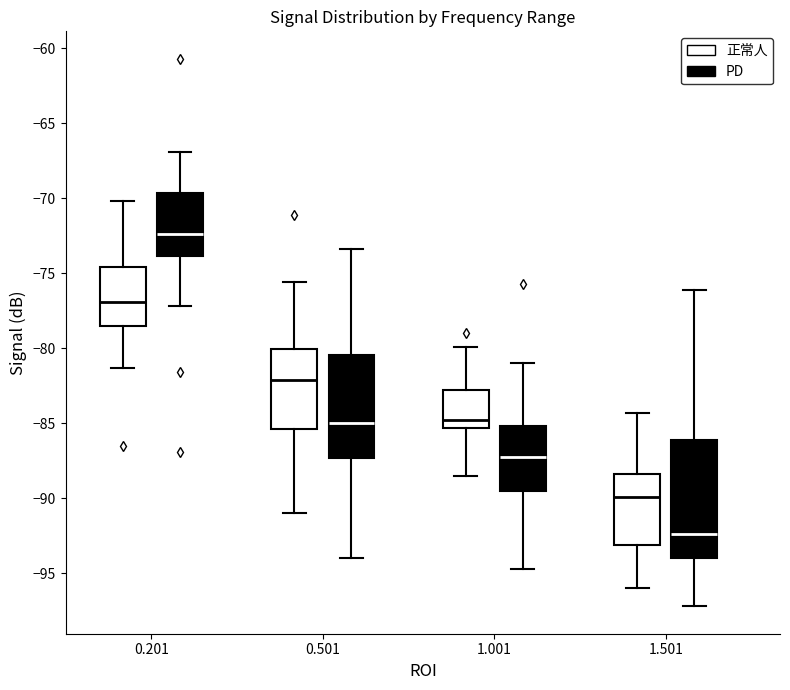

Which box has the highest median line?

0.201 (PD)